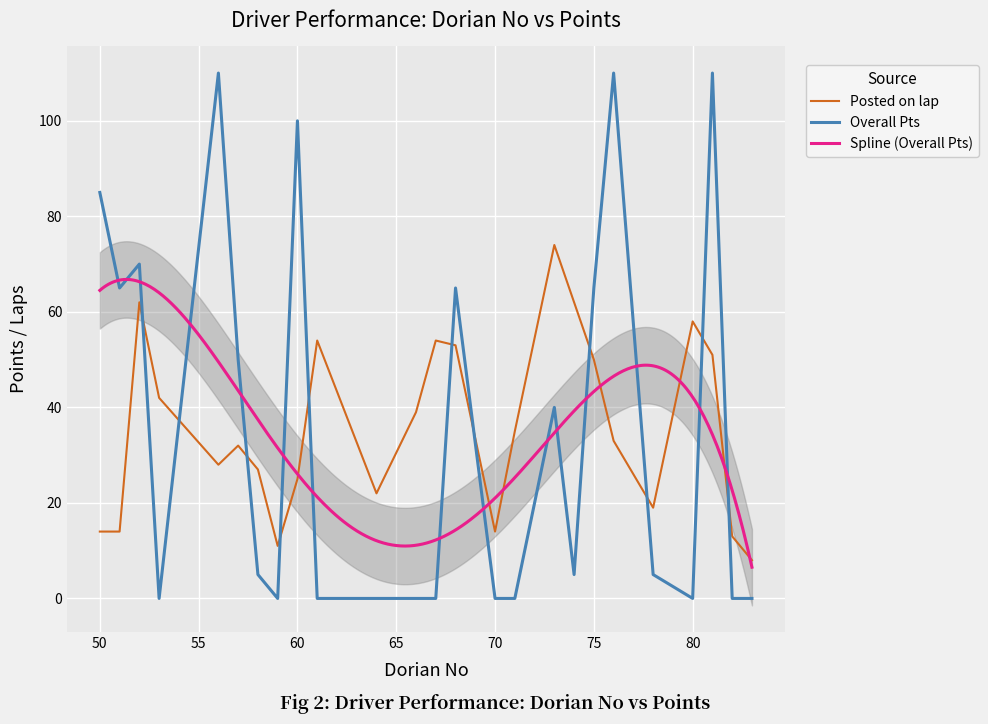

True or false: Posted on lap and Overall Pts intersect in this chart.

True